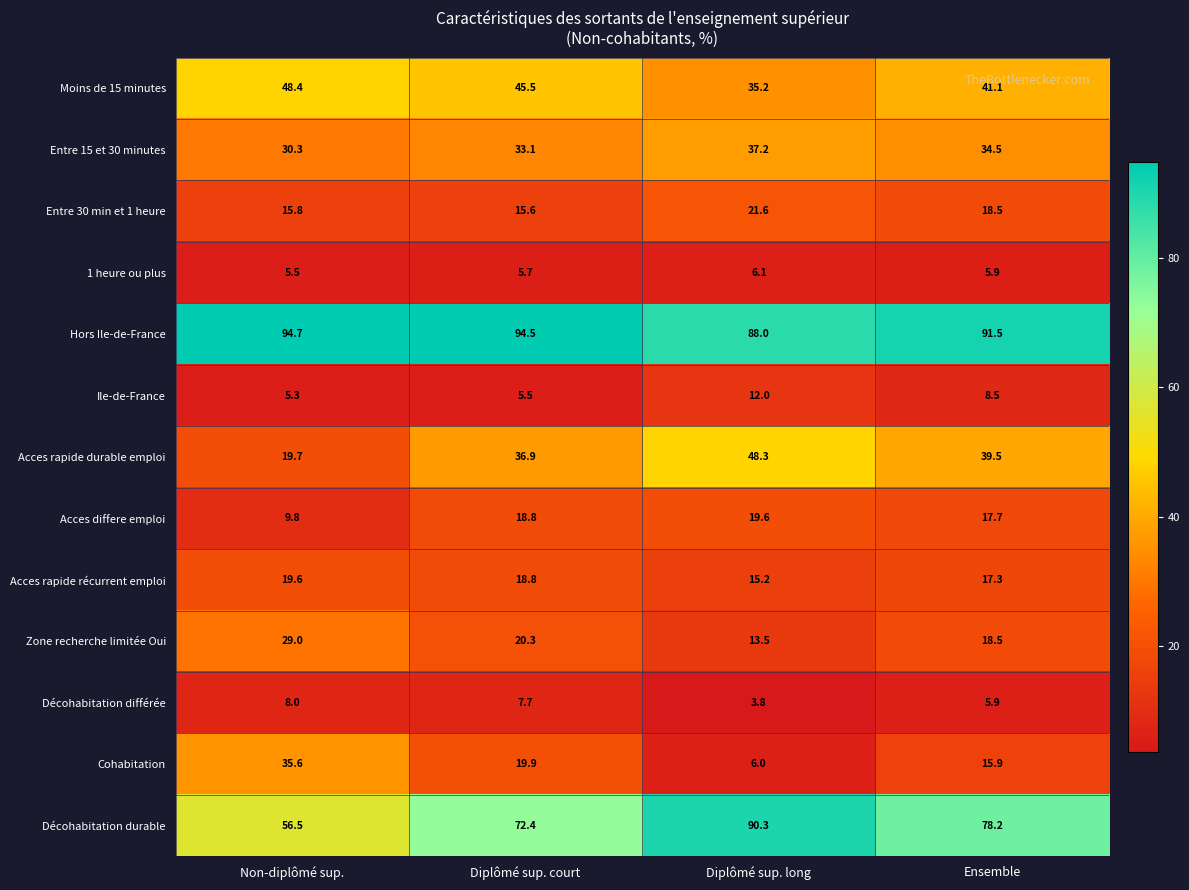

List the labels in order of Cohabitation value, smallest first.

Diplômé sup. long, Ensemble, Diplômé sup. court, Non-diplômé sup.